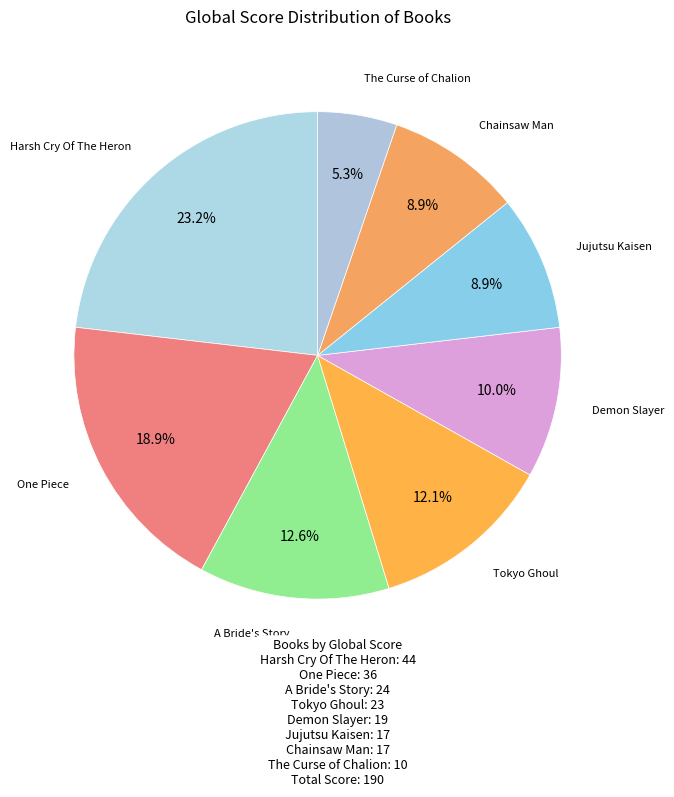

How many segments does this pie chart have?

8